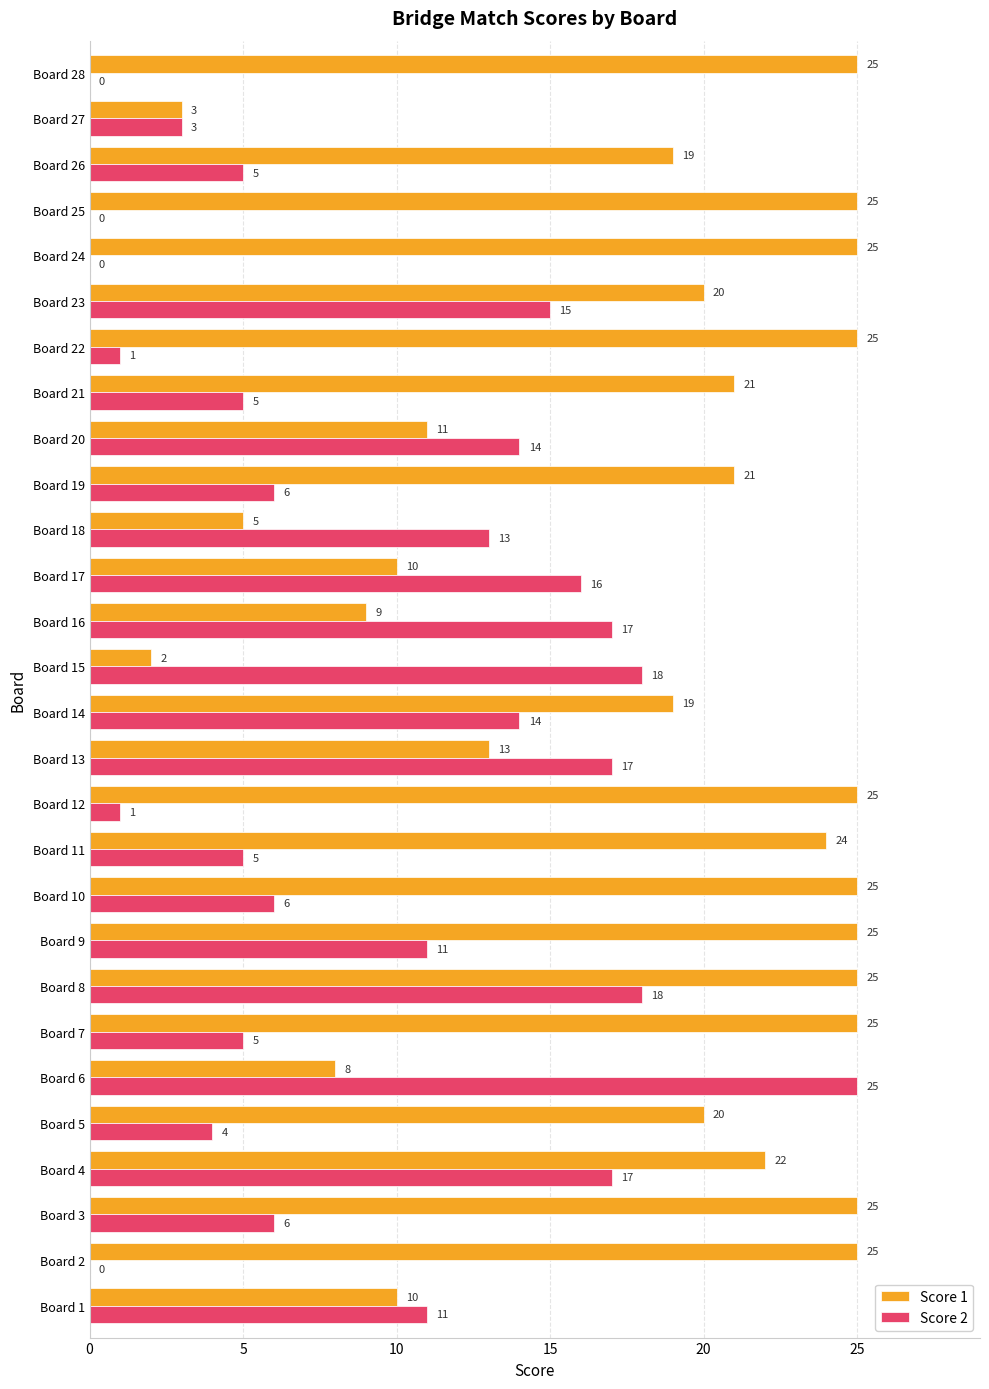

At which category is the sum across all series the highest?

Board 8